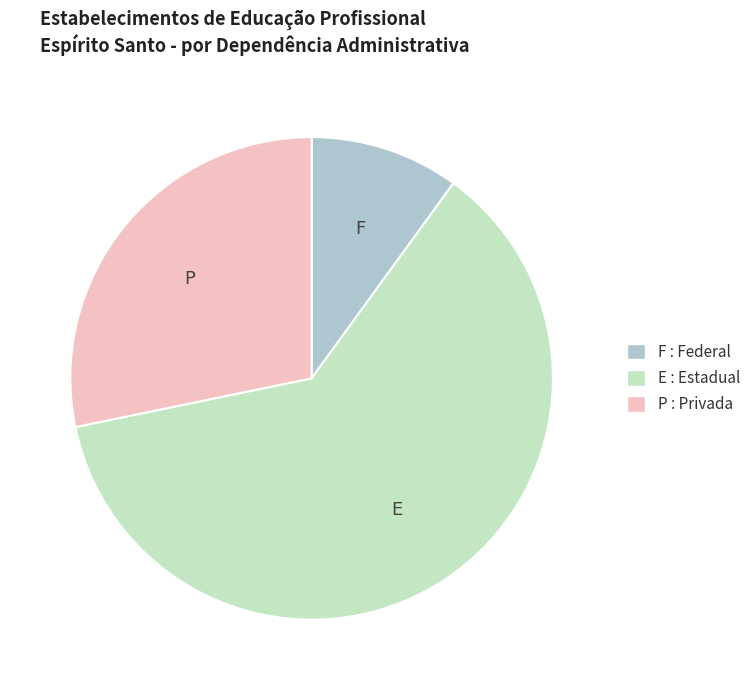

Which category has the smallest portion of the pie?

F : Federal